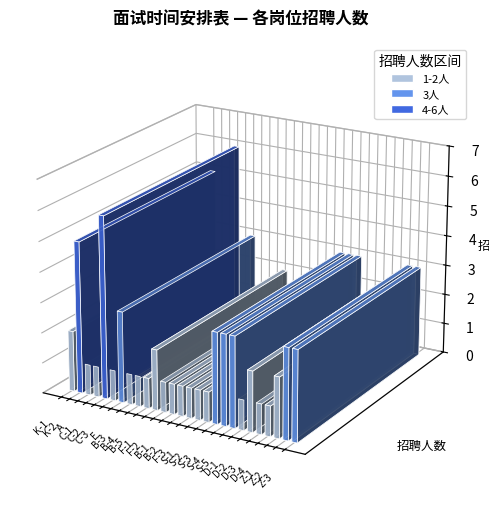

Rank the categories by value from lowest to highest.

A, C-1, C-3, B-3, B-4, B-5, F-2, B-1, B-2, F-3, S-1, S-2, D-1, D-3, D-4, K-1, F-1, D-2, Z-1, E, S-3, S-4, S-5, Z-2, Z-3, K-2, C-2